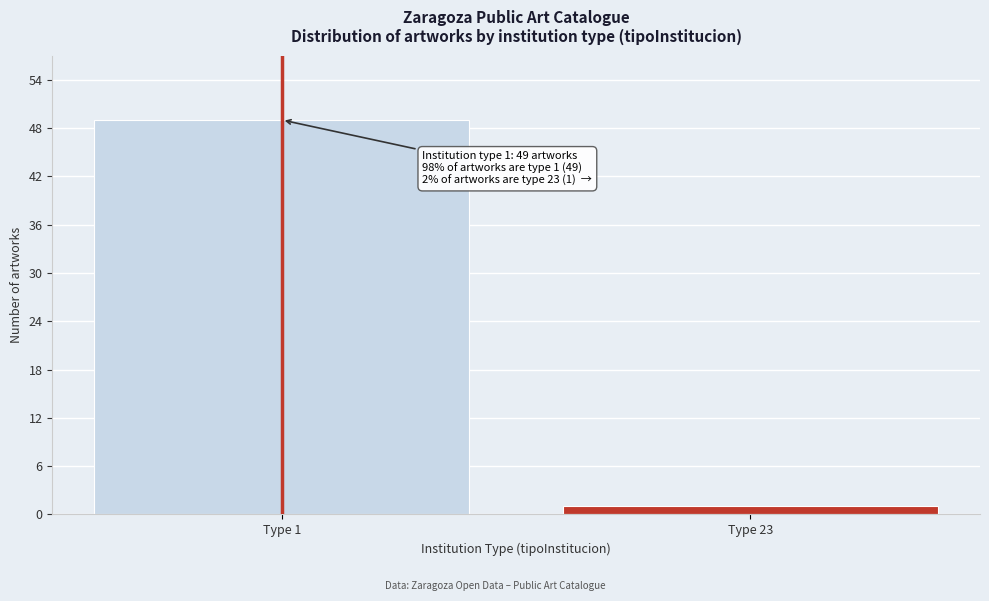

Reading right to left, extract all data points from this chart.

Type 23=1	Type 1=49